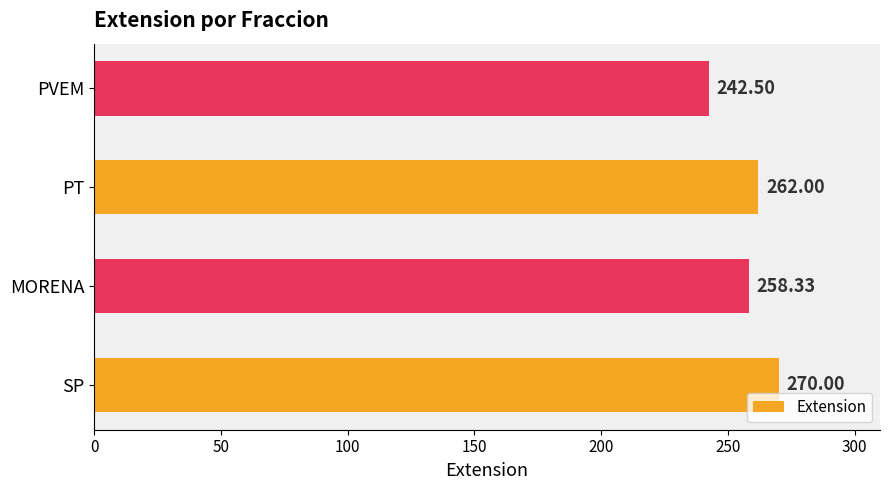

What is the average value?

258.2